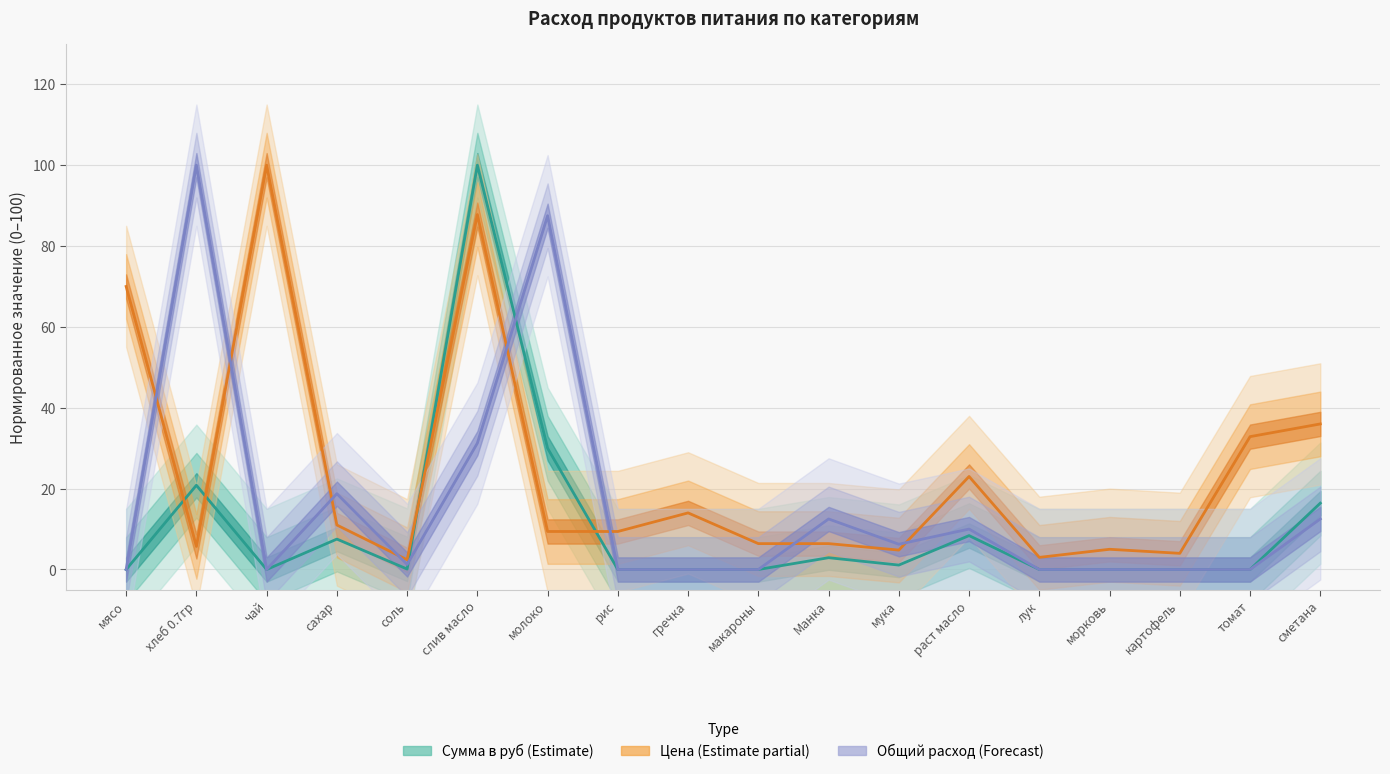

What is the maximum value shown in the chart?

100.0